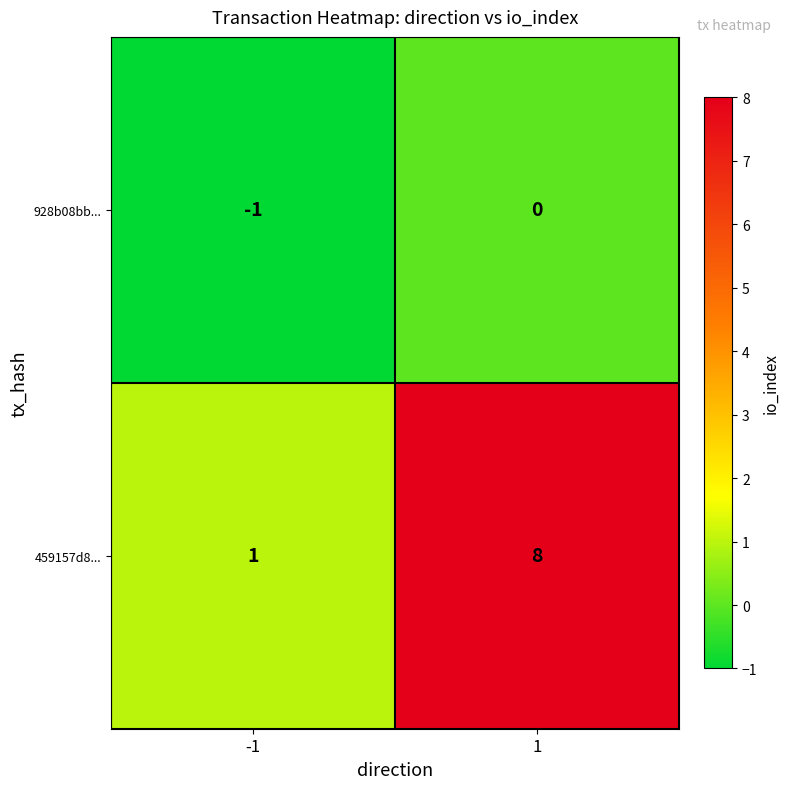

What is the maximum value for 459157d8...?

8